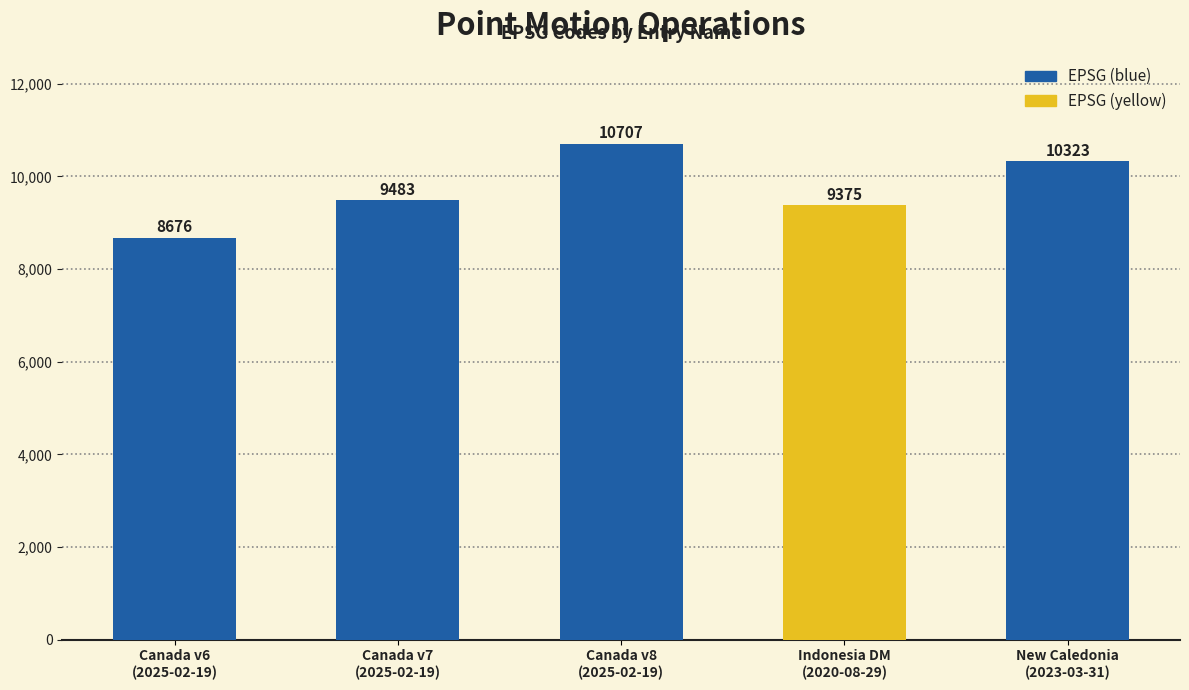

What is the value of the 4th bar from the left?

9375